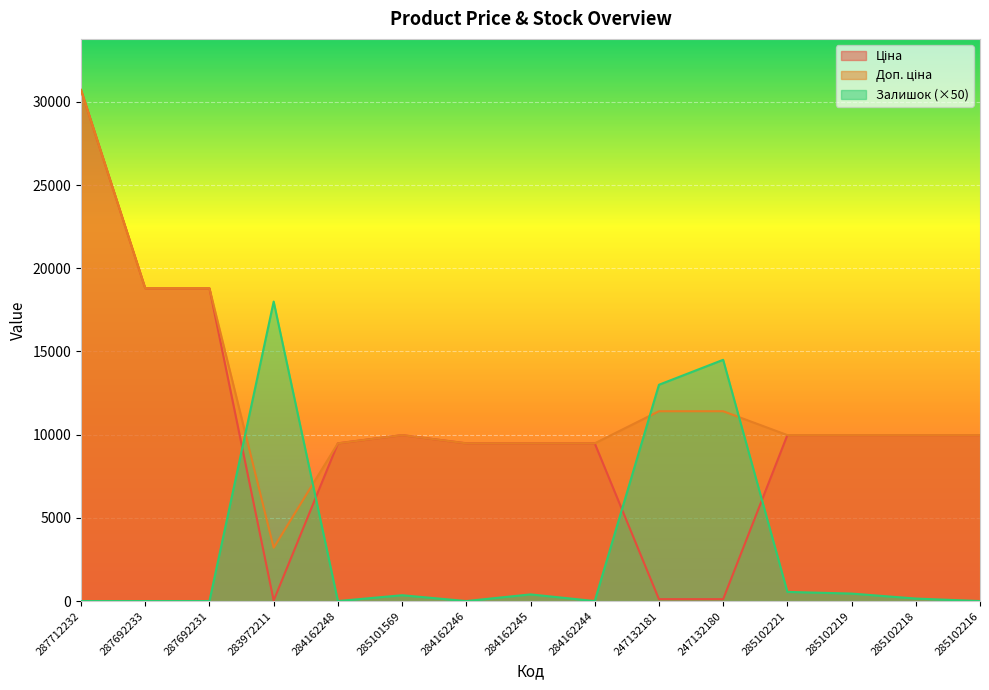

What position from the left is 284162248?

5